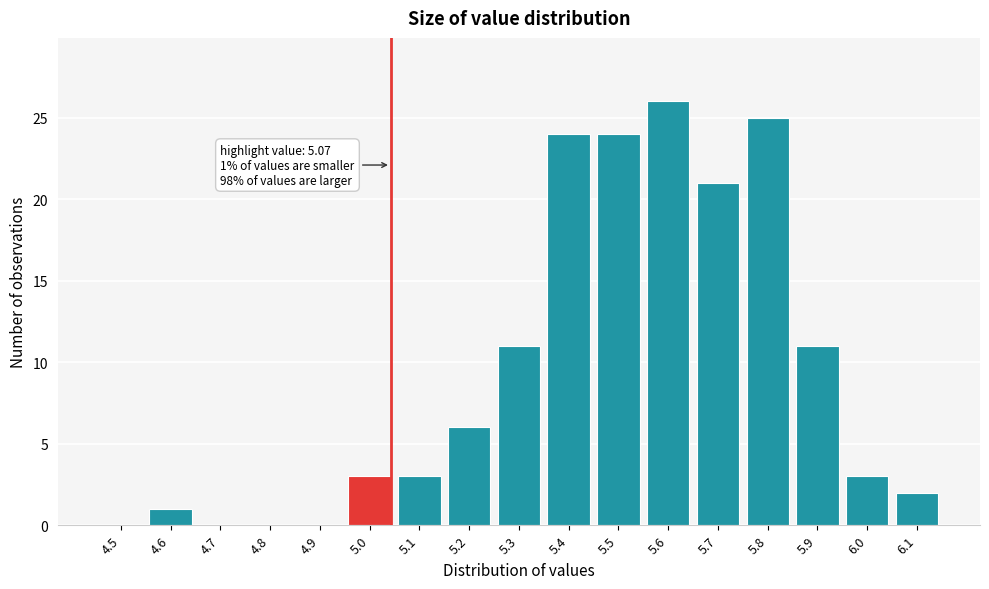

Reading right to left, extract all data points from this chart.

6.1=2	6.0=3	5.9=11	5.8=25	5.7=21	5.6=26	5.5=24	5.4=24	5.3=11	5.2=6	5.1=3	5.0=3	4.9=0	4.8=0	4.7=0	4.6=1	4.5=0